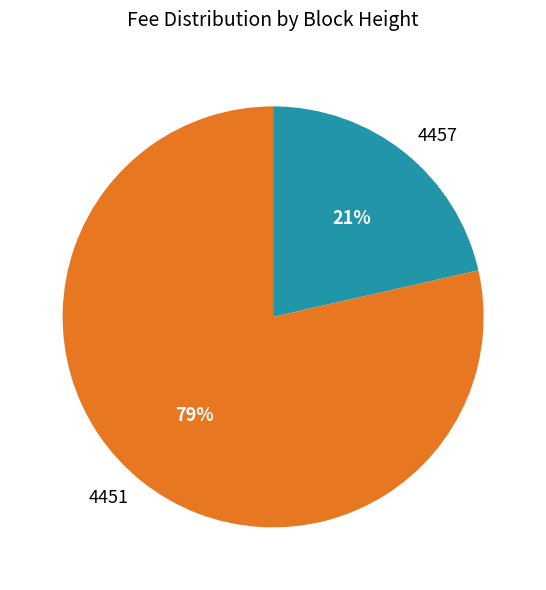

Combined, do 4457 and 4451 account for over 50%?

Yes